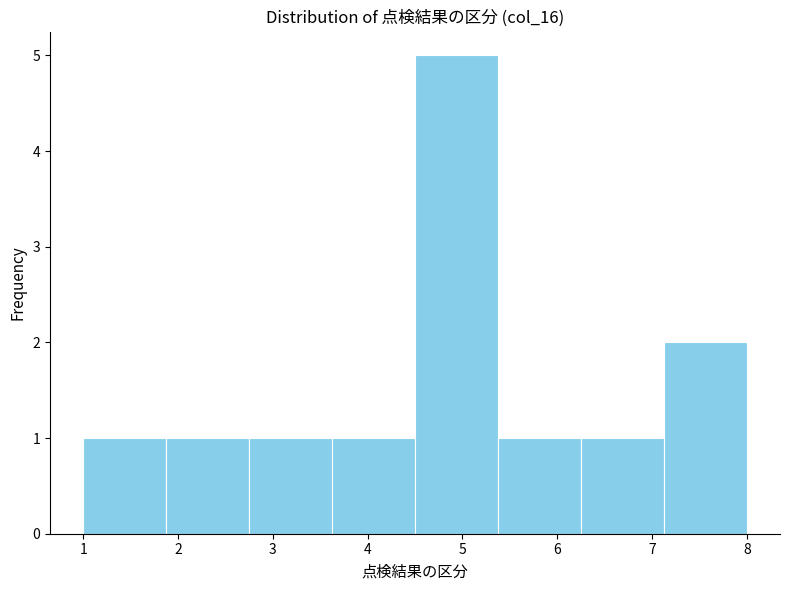

Reading left to right, transcribe this chart: for each bar, give the range it covers on the x-axis and its height. Neither the bar edges nor the heights are printed on the chart, so give them approximately, as read against the axes.

1.0 to 1.9: 1
1.9 to 2.8: 1
2.8 to 3.6: 1
3.6 to 4.5: 1
4.5 to 5.4: 5
5.4 to 6.3: 1
6.3 to 7.1: 1
7.1 to 8.0: 2